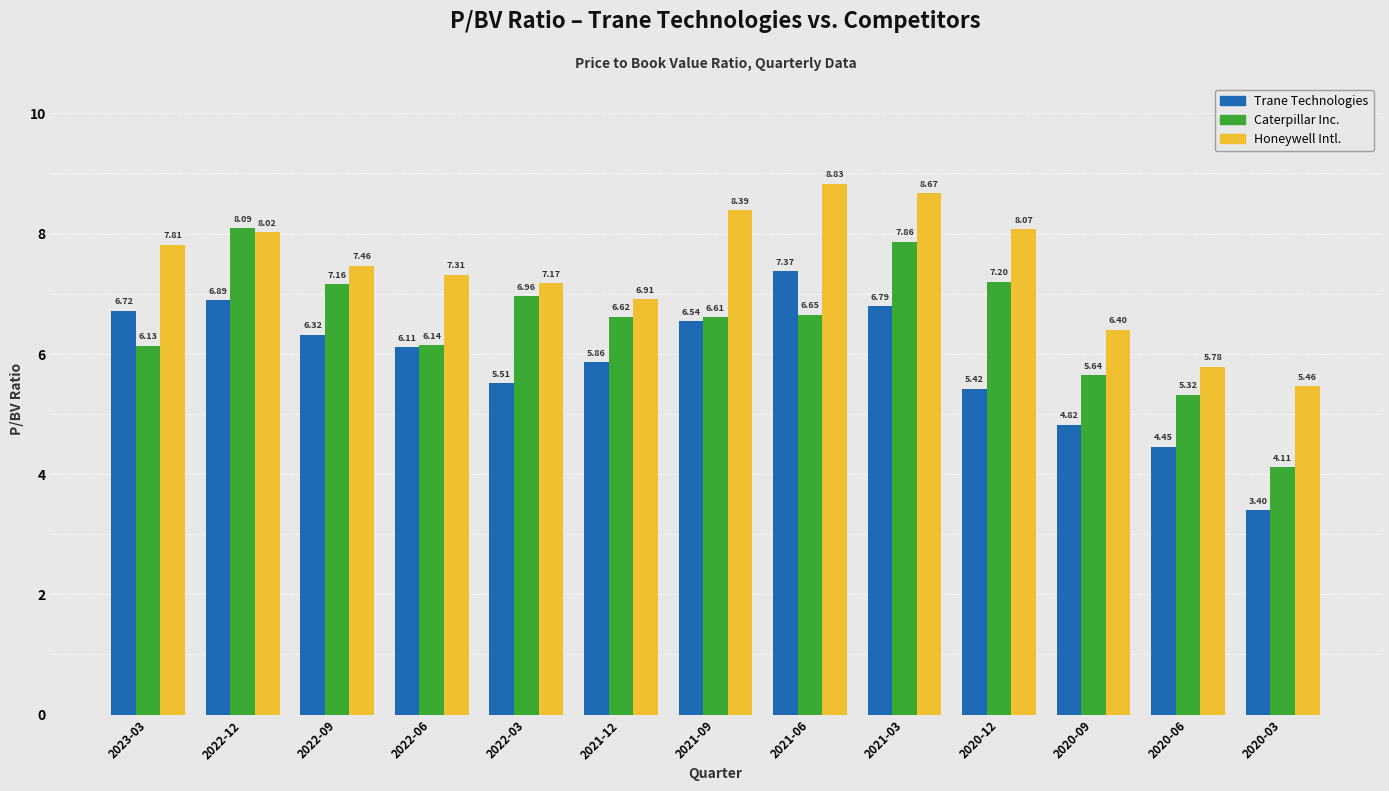

The Trane Technologies series shows 7.9 at 2020-12. True or false?

False